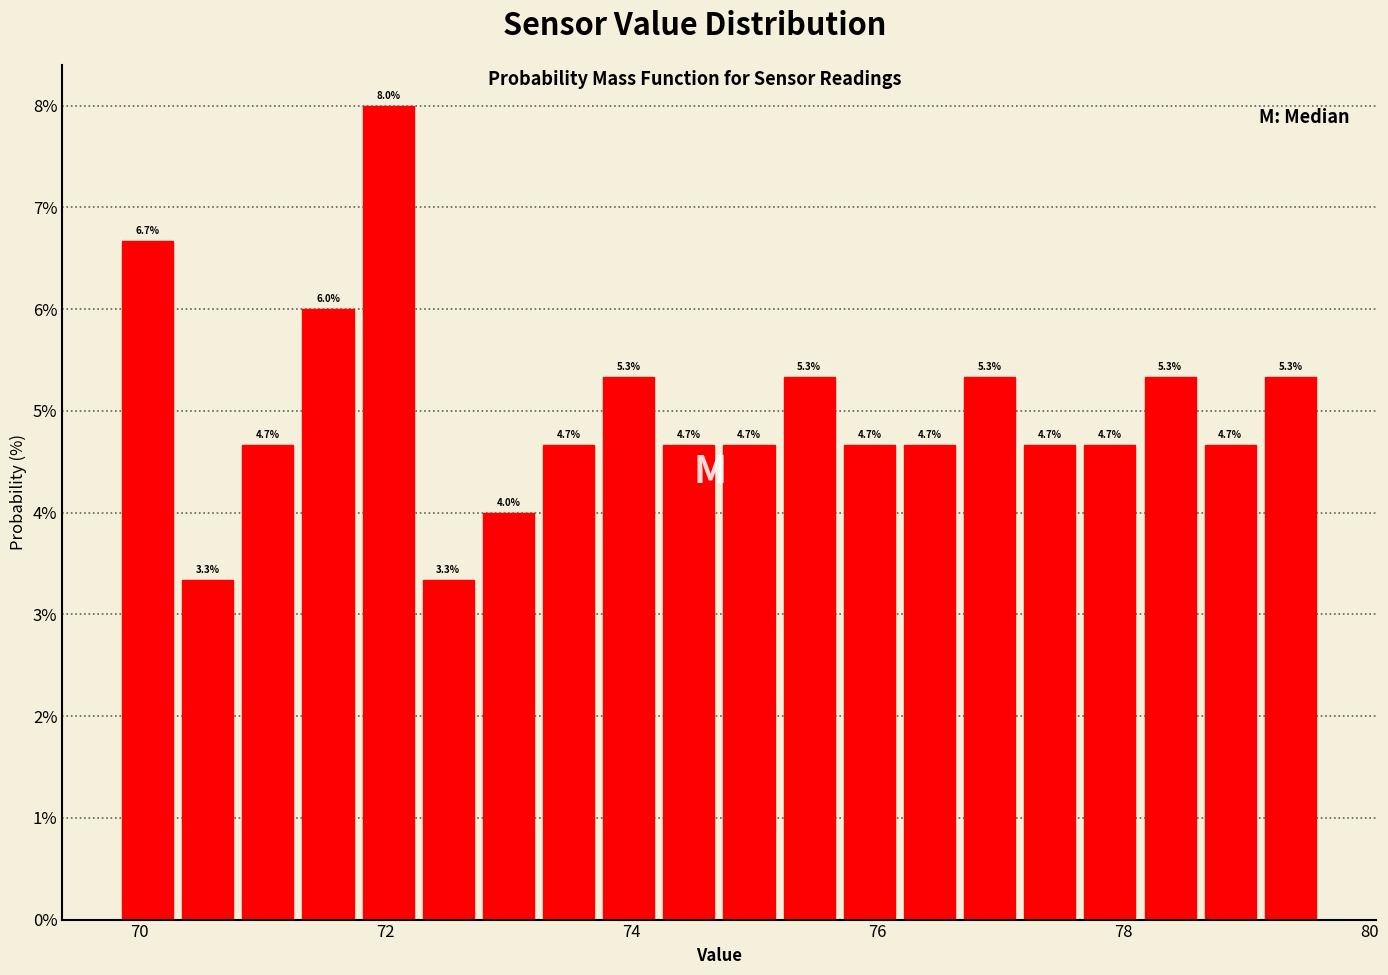

Around what value on the x-axis is the tallest bar? Give the approximate position of its centre, as read against the axis.

72.0